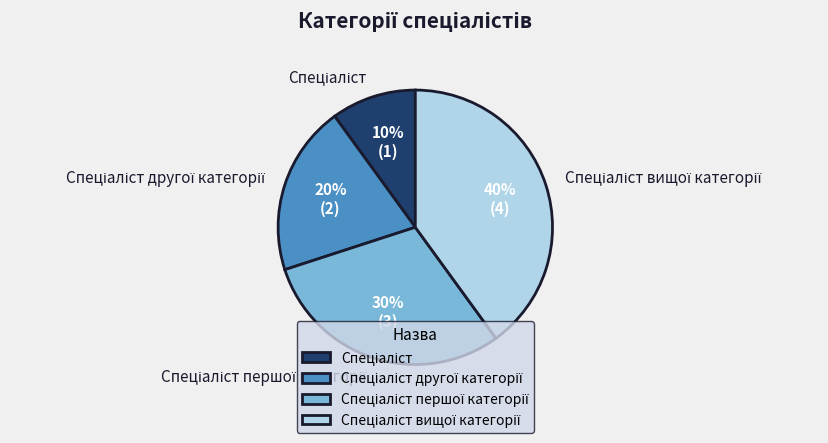

Is there any slice that represents more than half of the pie?

No